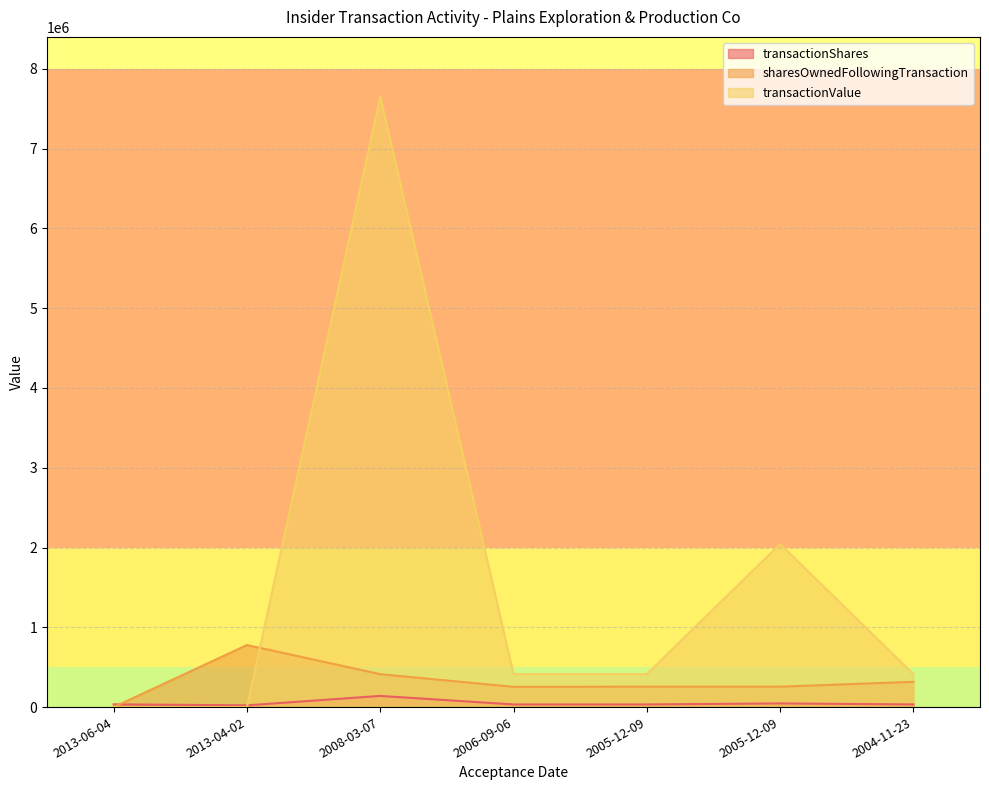

How many lines are shown in the chart?

3